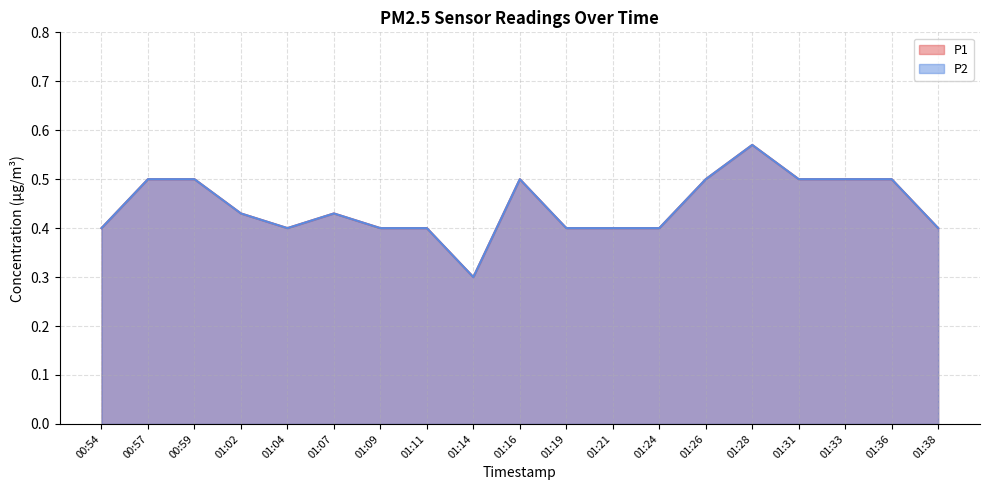

At which category is the sum across all series the highest?

01:28